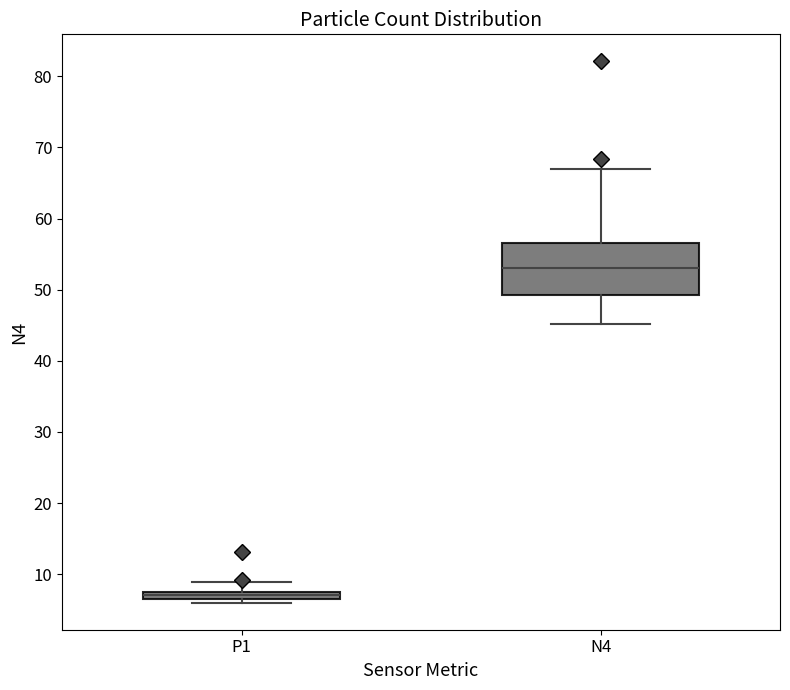

Which box has the highest median line?

N4